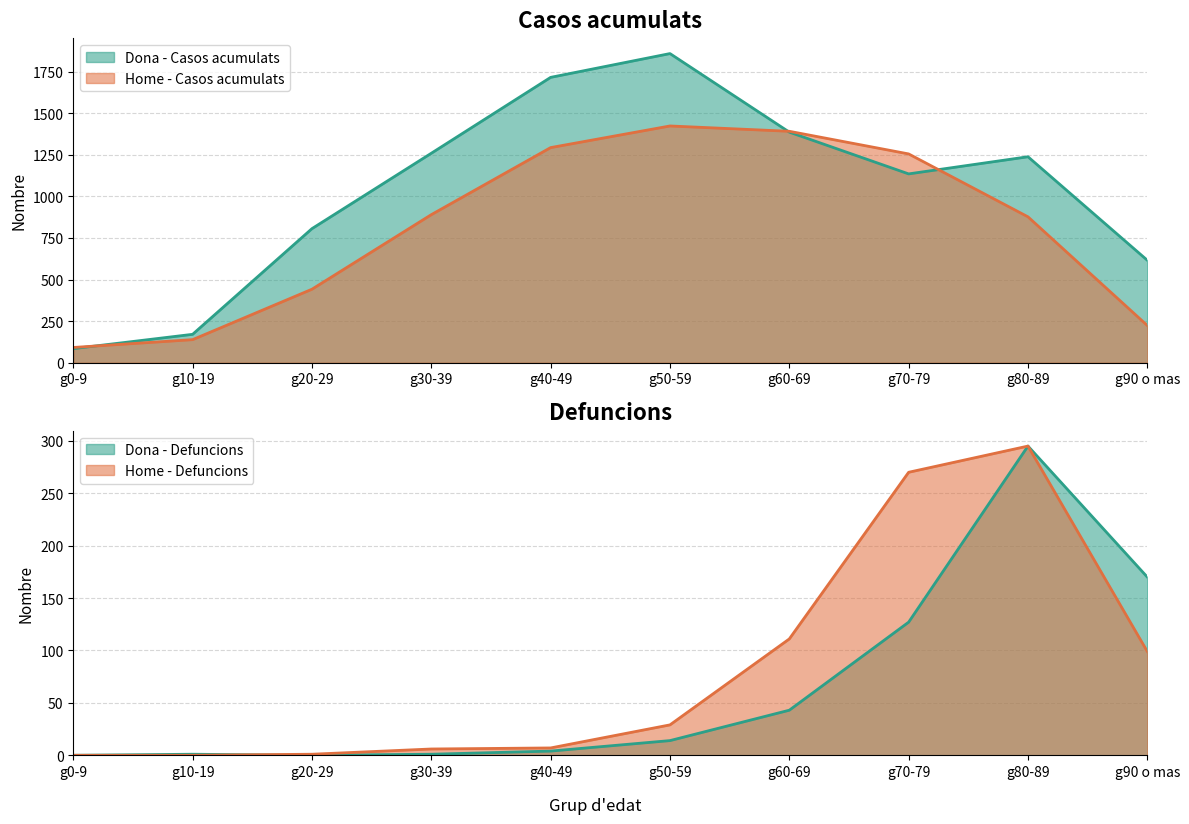

Which series changed the most between g20-29 and g70-79?

Home - Casos acumulats